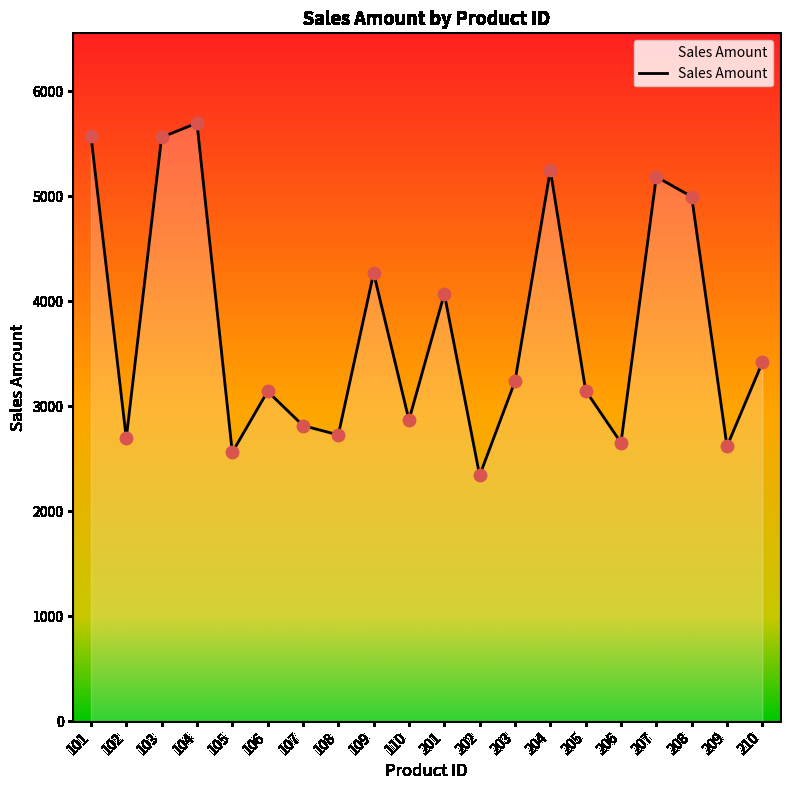

What is the change in value from 103 to 206?

-2907